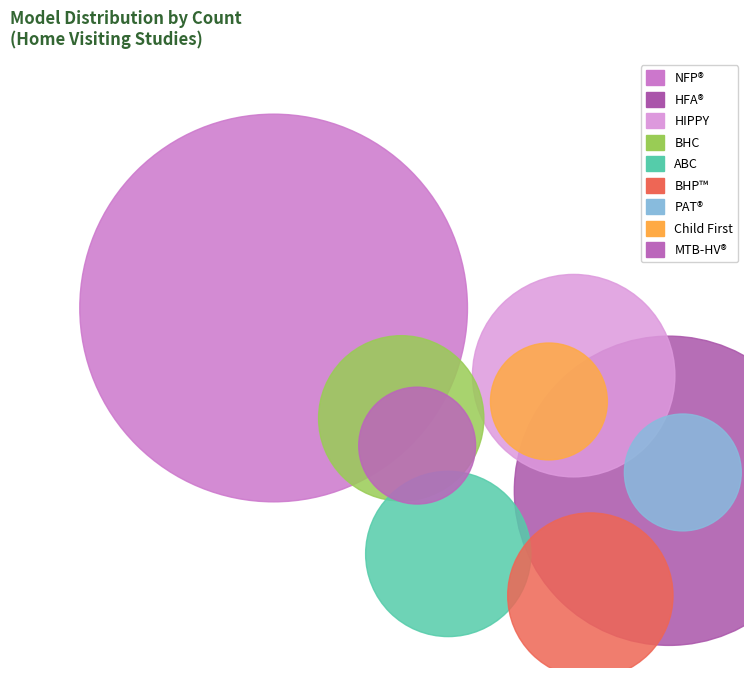

Do Minding the Baby® Home Visiting (MTB-HV) and Breastfeeding: Heritage and Pride™ (BHP) together represent more than half of the pie?

No